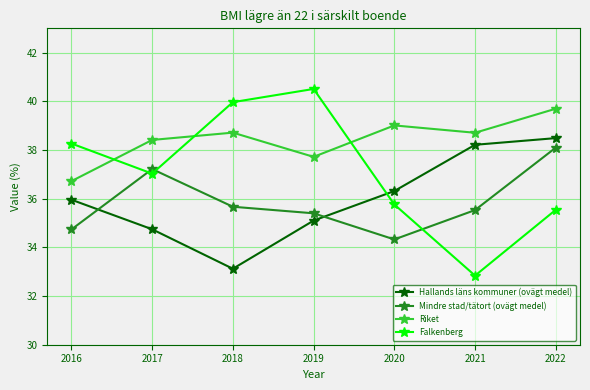

What is the sum of all Hallands läns kommuner (ovägt medel) values?

251.9